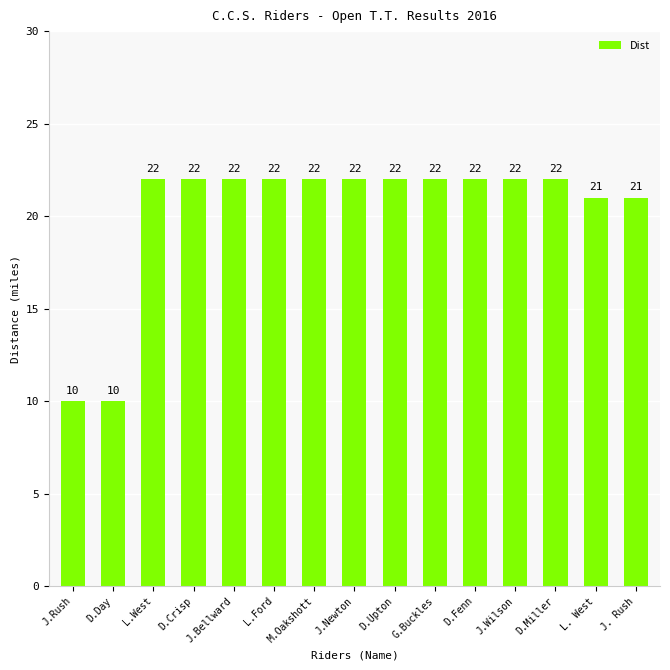

Are the bars grouped side by side (vs. stacked)?

No